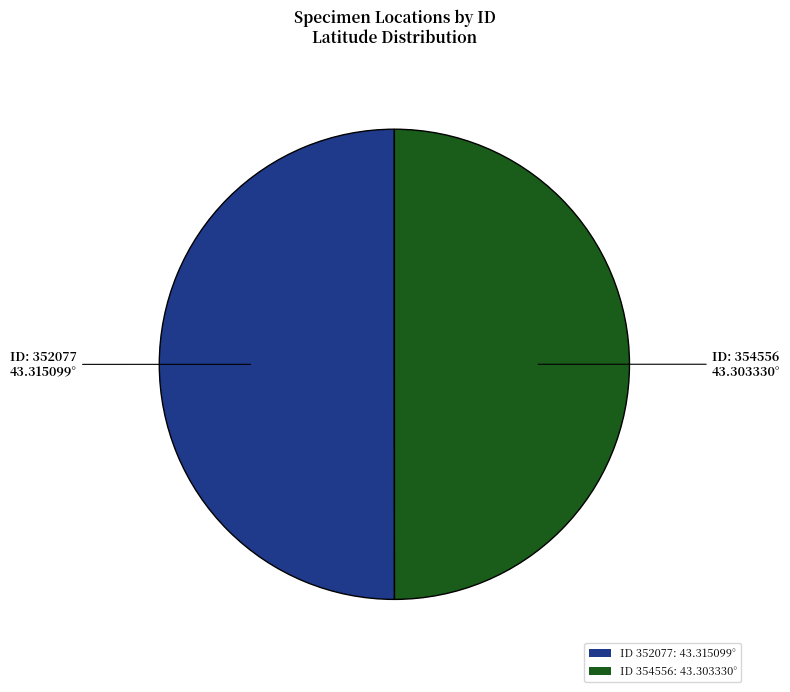

Is it true that ID 352077: 43.315099° is 50% of the pie?

True